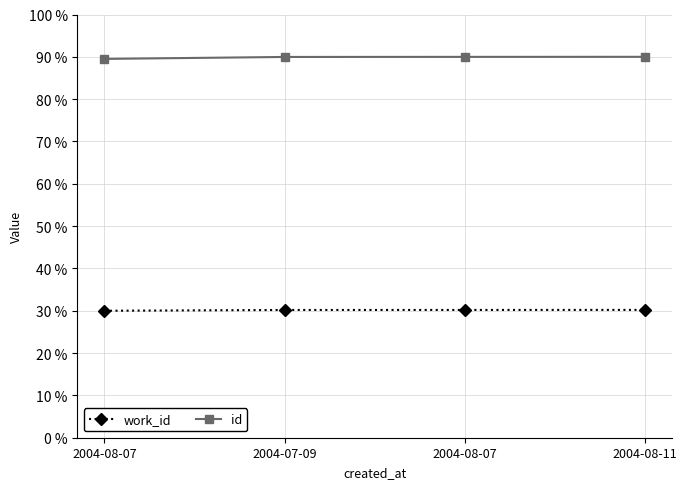

What are all the series names shown in the legend?

work_id, id